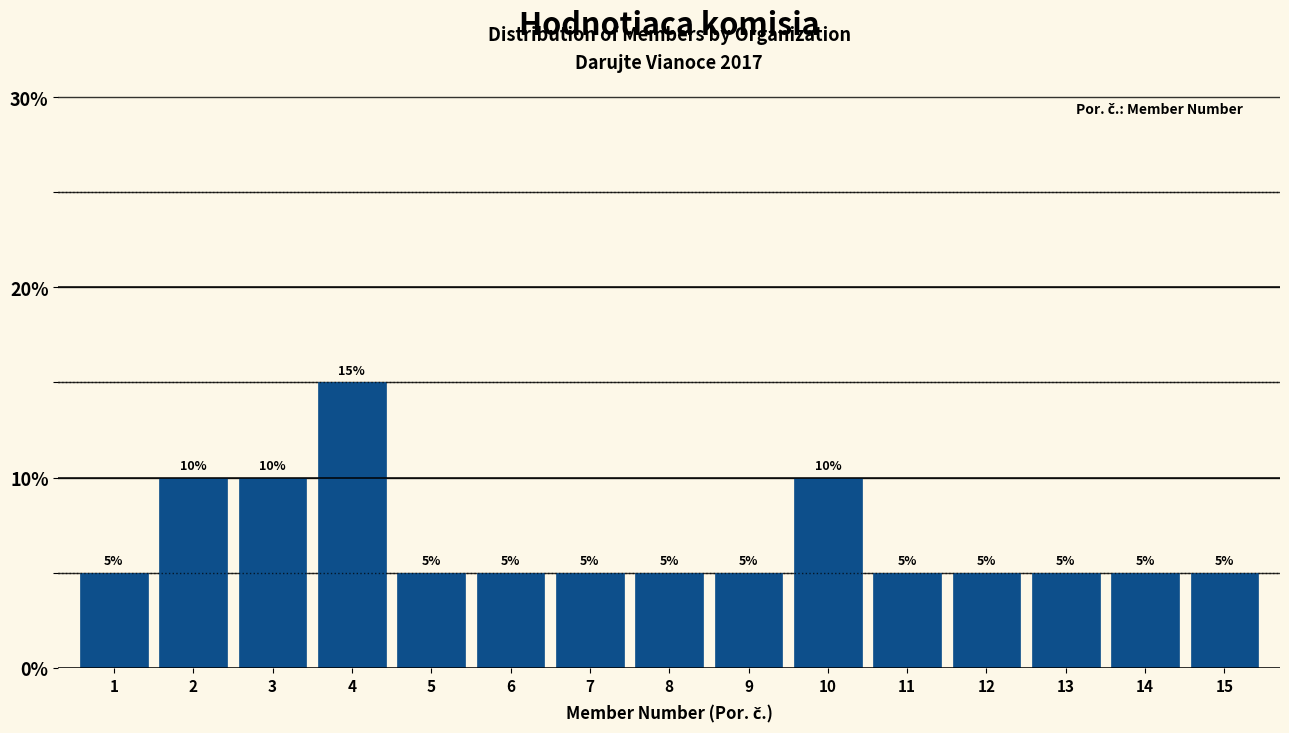

Reading left to right, transcribe all the data shown in this chart.

1=5	2=10	3=10	4=15	5=5	6=5	7=5	8=5	9=5	10=10	11=5	12=5	13=5	14=5	15=5